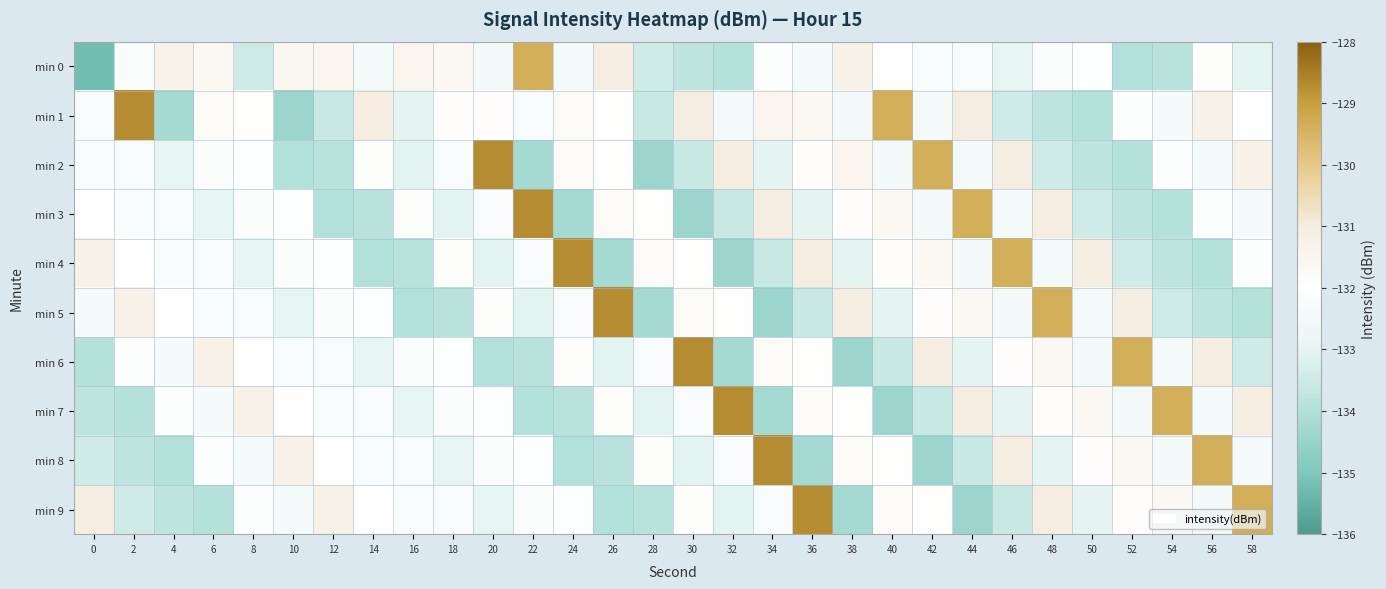

Between 32 and 54, which is larger?

54